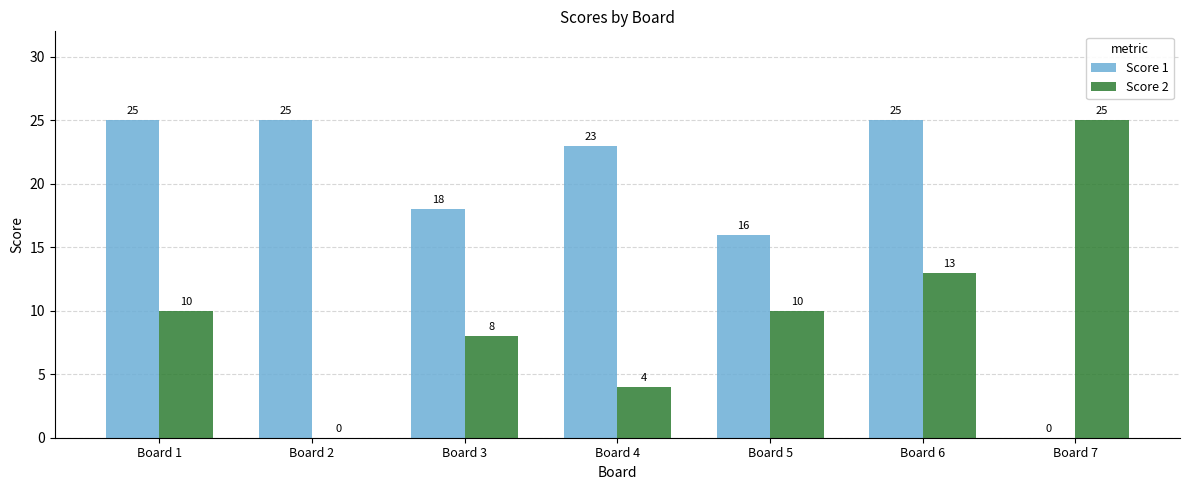

What is the sum of the Score 1 values at Board 7 and Board 2?

25